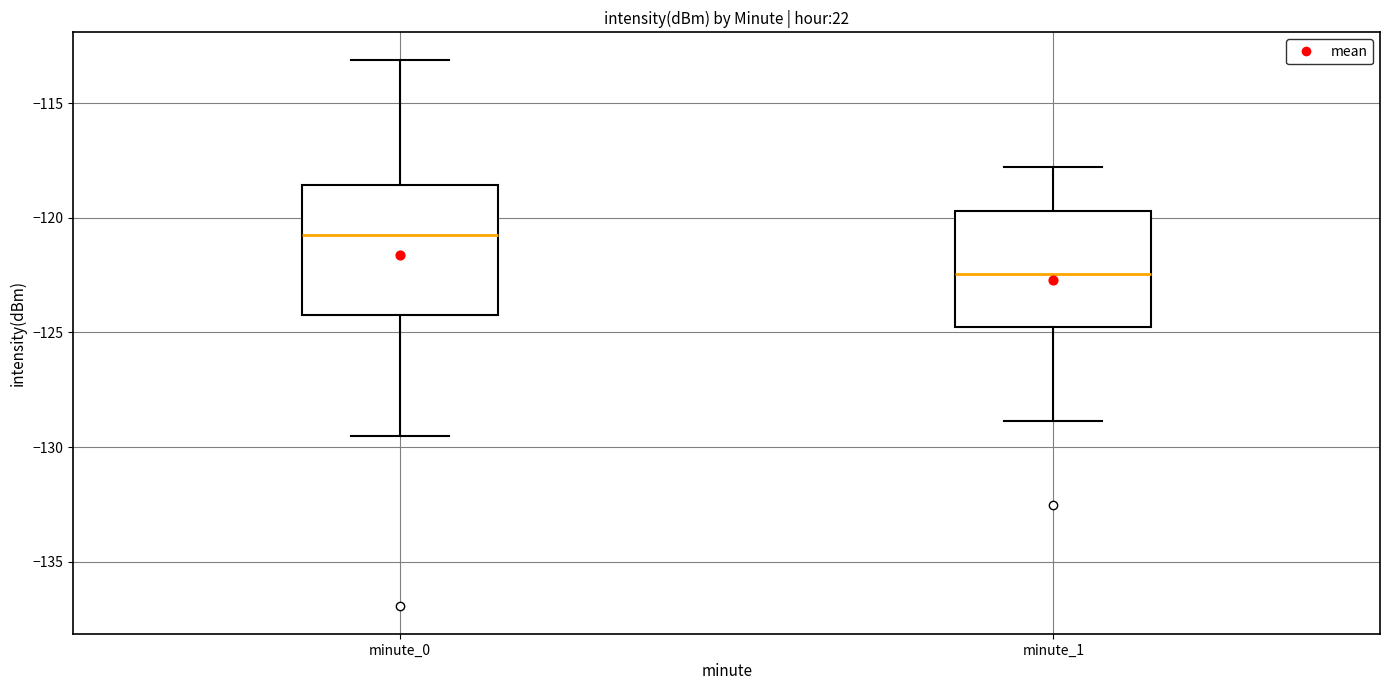

Where is the lower edge of the box for minute_1 on the y-axis? The values are not printed on the chart, so give them approximately, as read against the axis.

-124.5